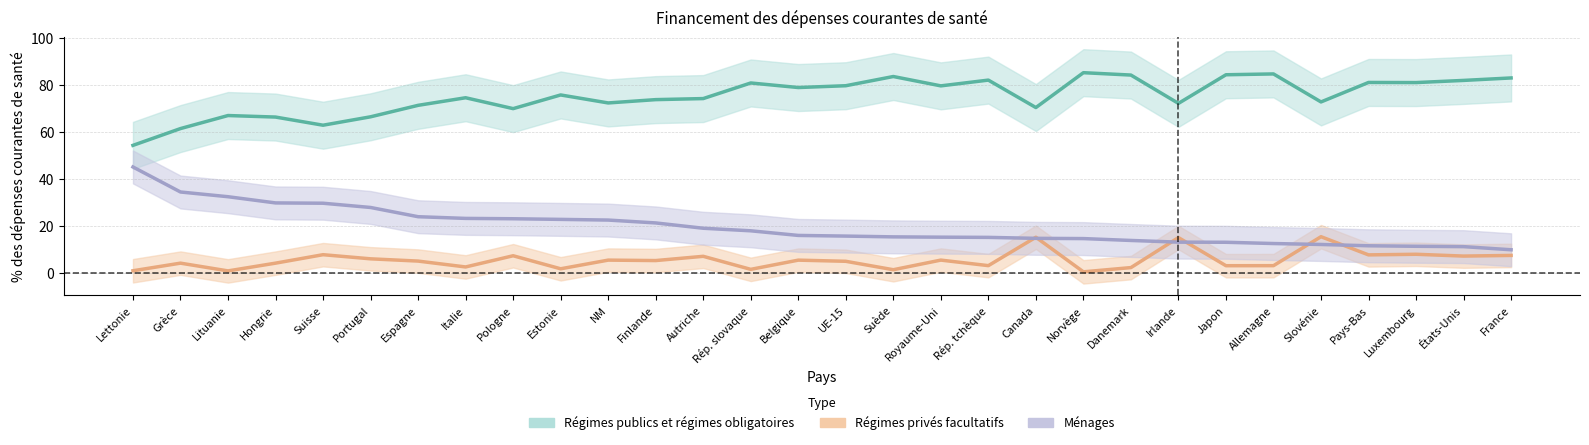

What is the difference between the maximum and second lowest values in the Ménages series?

33.9